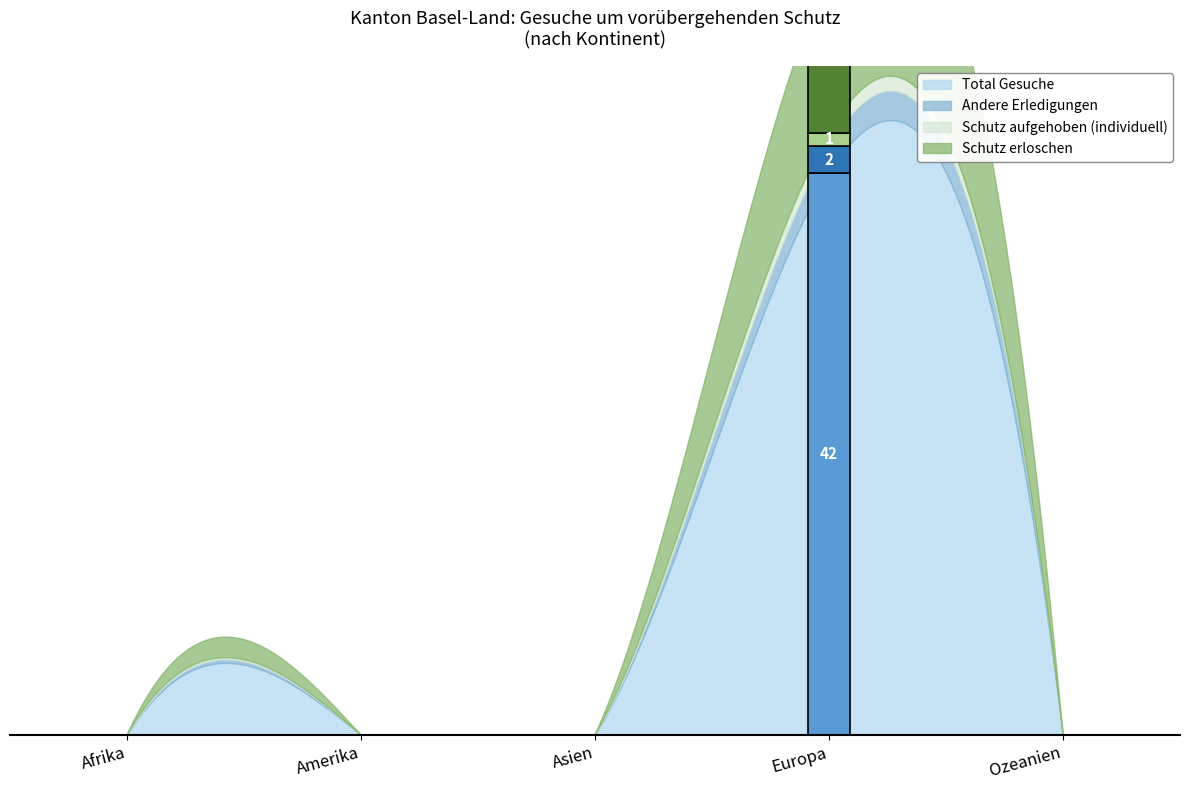

Is the value of Schutz erloschen at Afrika greater than the value of Total Gesuche at Asien?

No